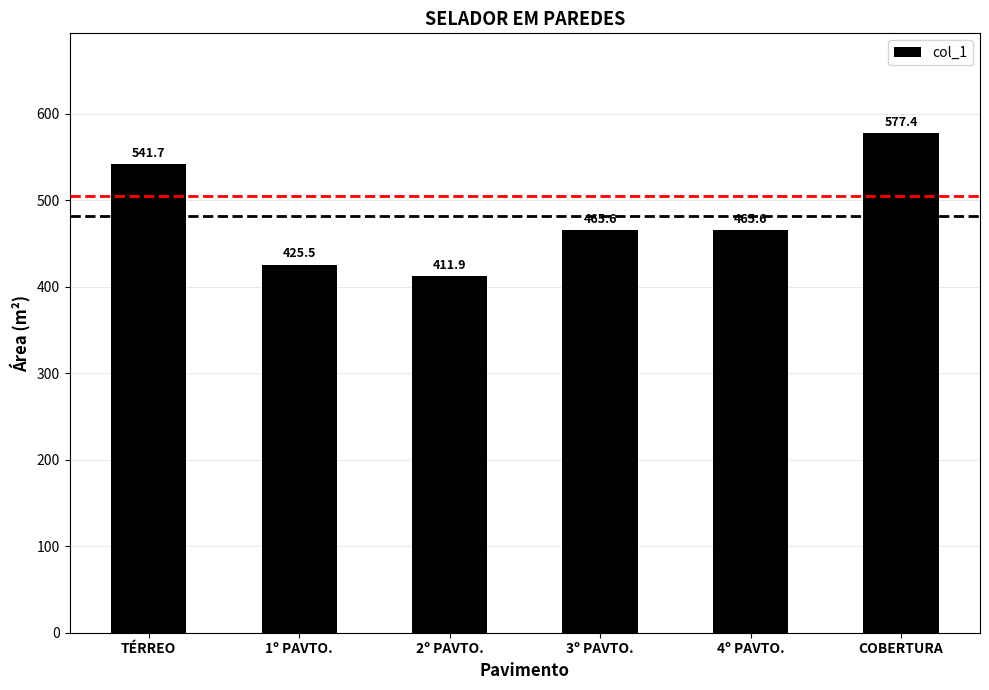

What is the sum of all values?

2887.8